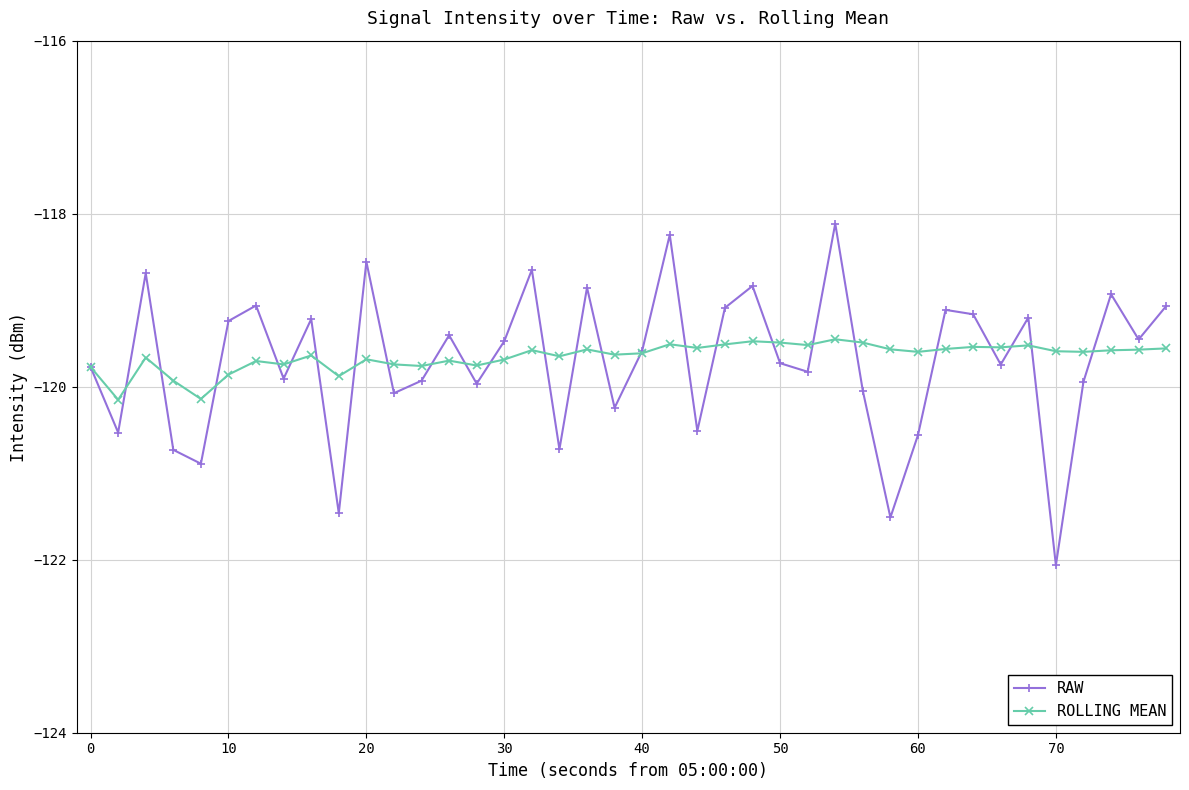

Which series has the largest range (max minus min)?

RAW